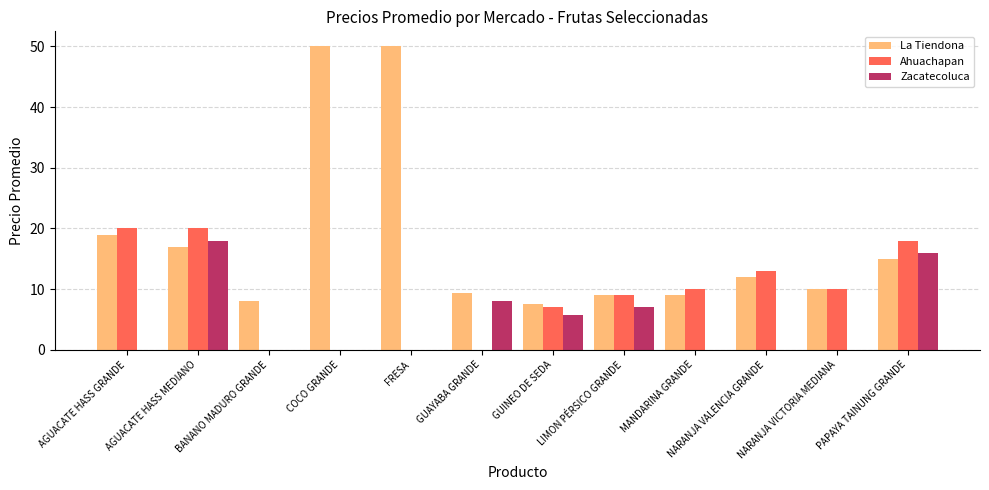

Which series changed the most between BANANO MADURO GRANDE and GUAYABA GRANDE?

Zacatecoluca